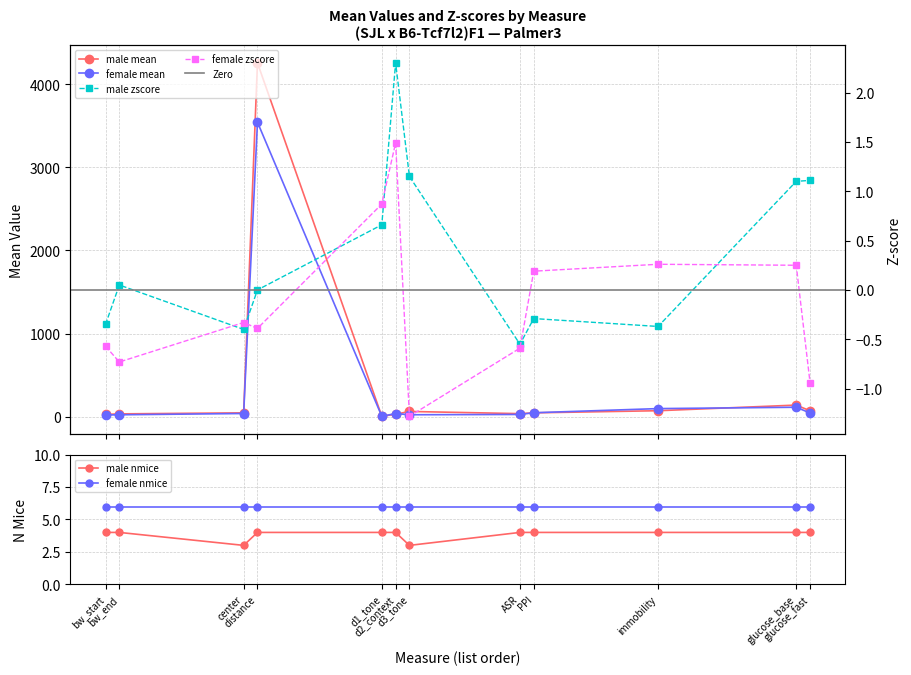

Between bw_end and bw_start, which is larger?

bw_end